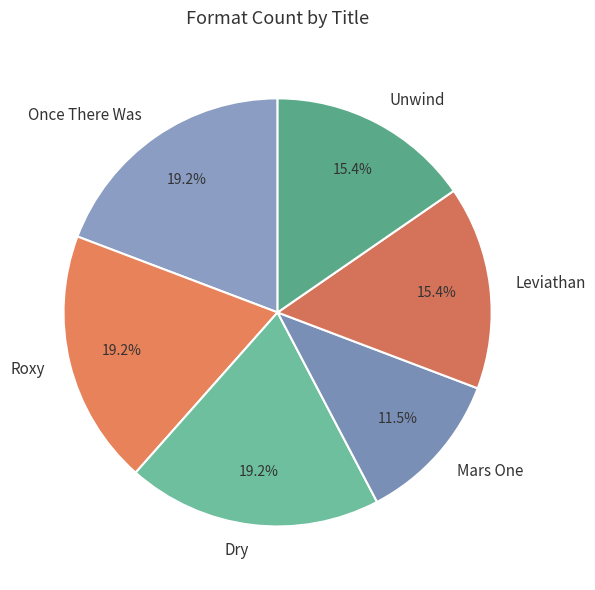

How many slices are in this pie chart?

6